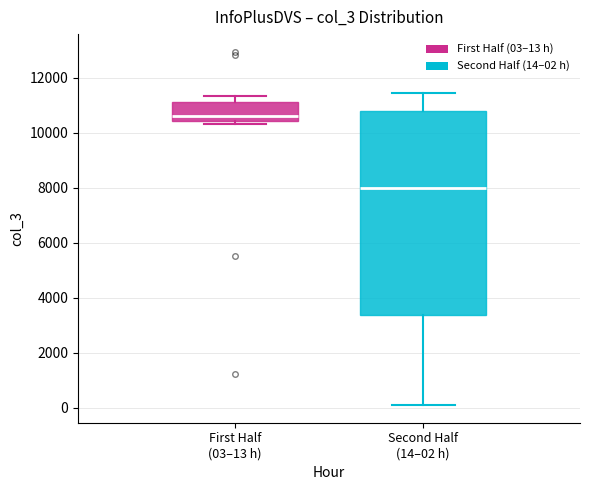

Which box has the lowest median line?

Second Half (14–02 h)